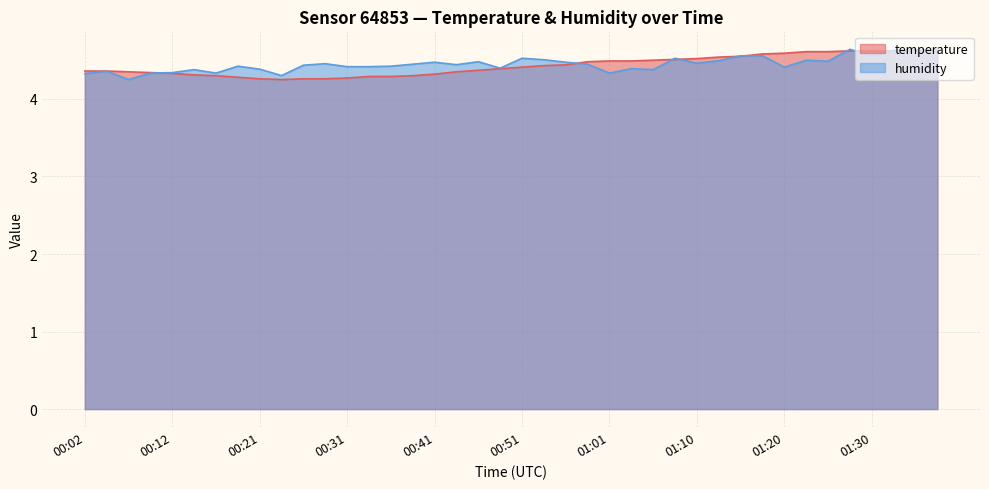

The humidity series shows 4.6 at 01:32. True or false?

True